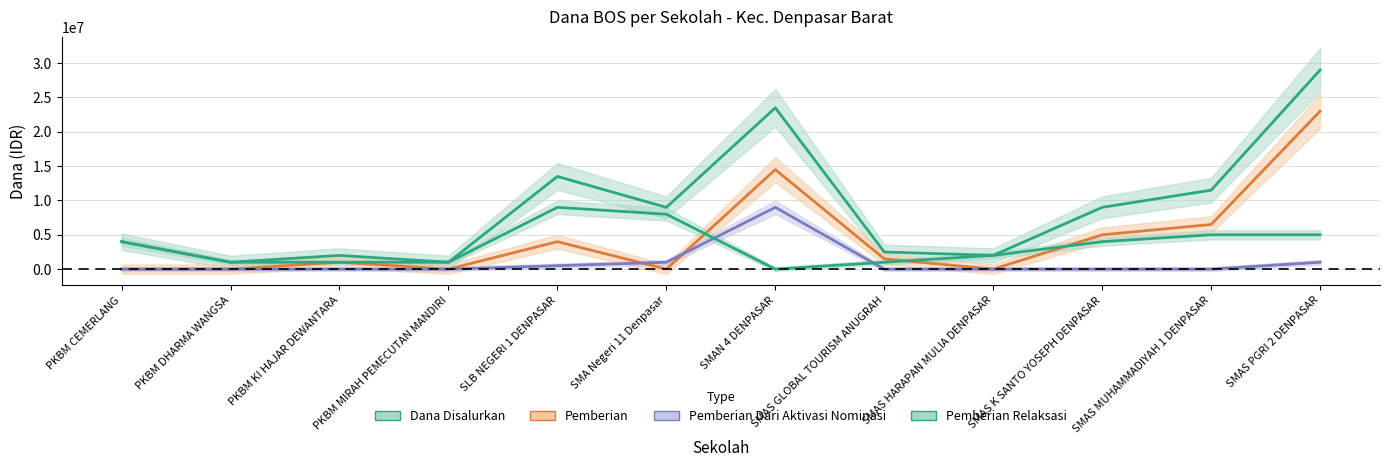

Reading right to left, what are all the values shown in this chart?

Dana Disalurkan: 29000000	11500000	9000000	2000000	2500000	23500000	9000000	13500000	1000000	2000000	1000000	4000000
Pemberian: 23000000	6500000	5000000	0	1500000	14500000	0	4000000	0	1000000	0	0
Pemberian Dari Aktivasi Nominasi: 1000000	0	0	0	0	9000000	1000000	500000	0	0	0	0
Pemberian Relaksasi: 5000000	5000000	4000000	2000000	1000000	0	8000000	9000000	1000000	1000000	1000000	4000000